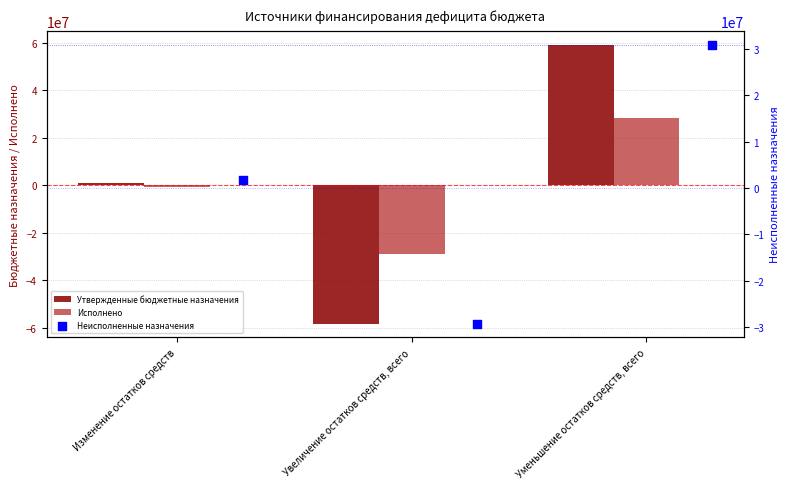

Which series reaches the minimum Y coordinate?

Утвержденные бюджетные назначения